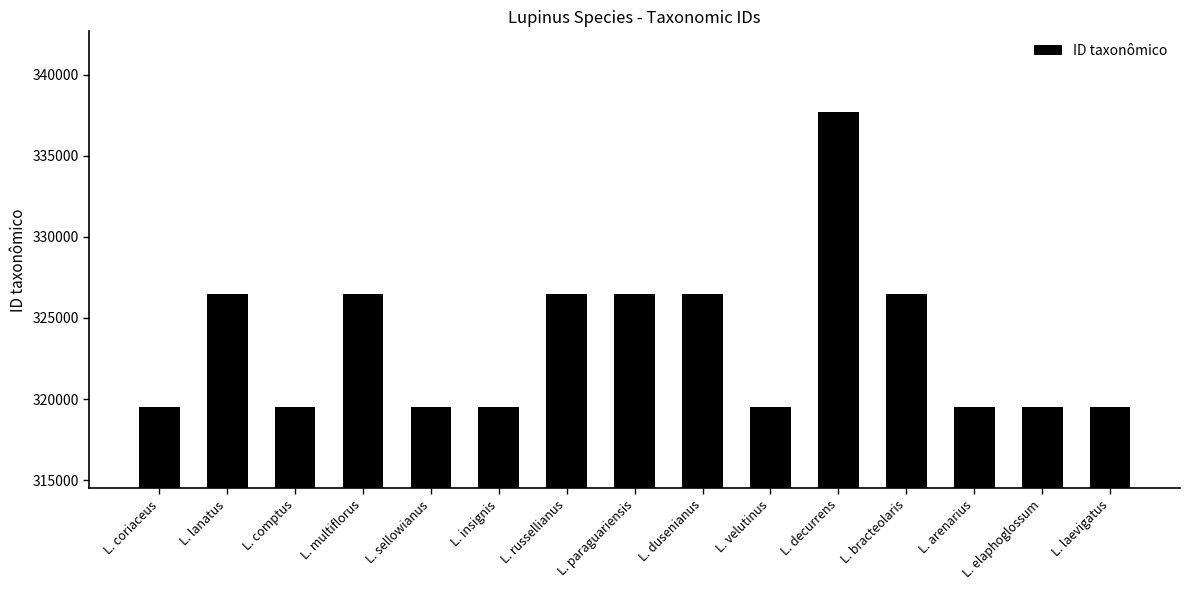

What position from the left is L. lanatus?

2